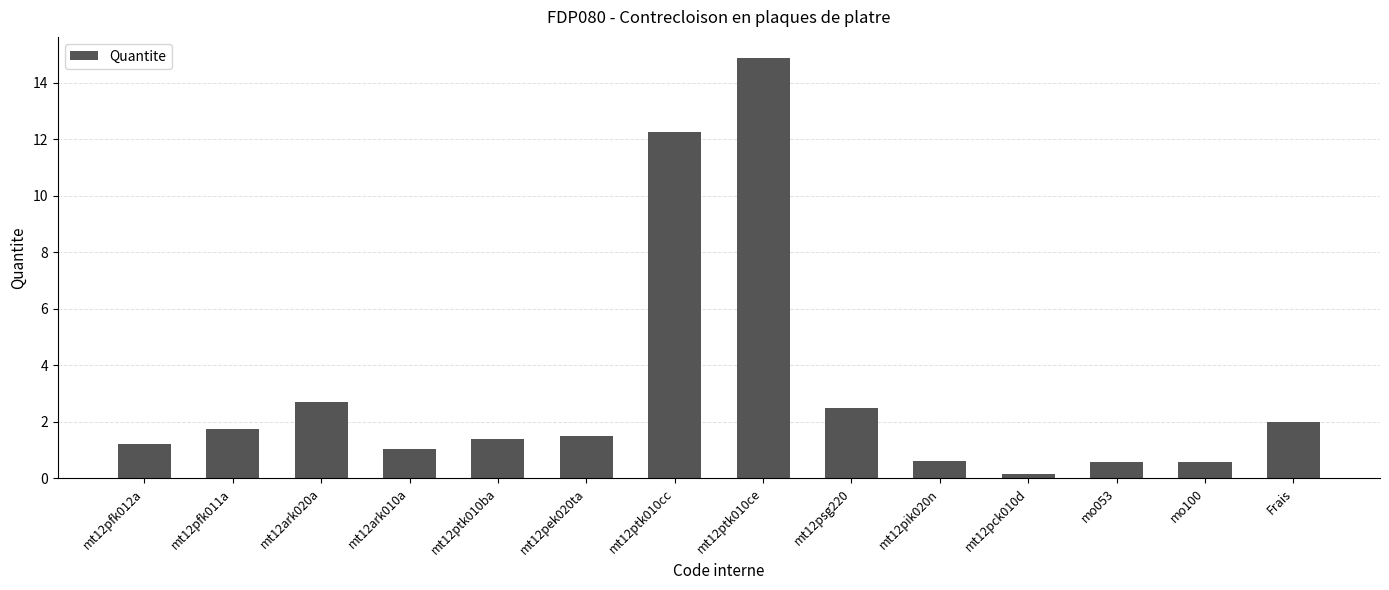

What is the sum of all values?

43.2